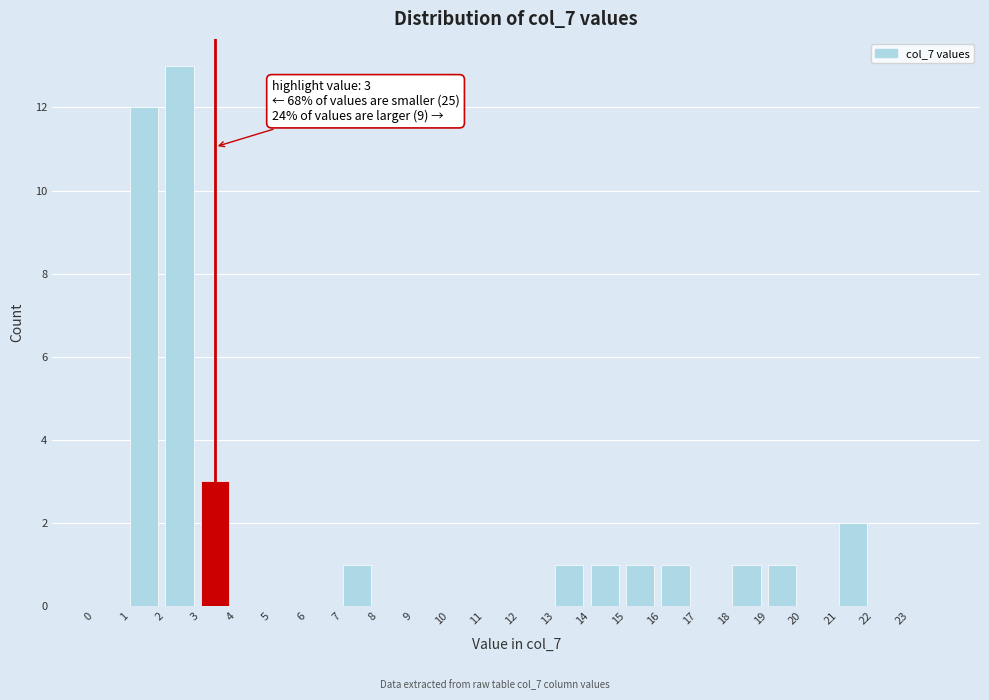

Over which range of the x-axis is the bar tallest?

2 to 3